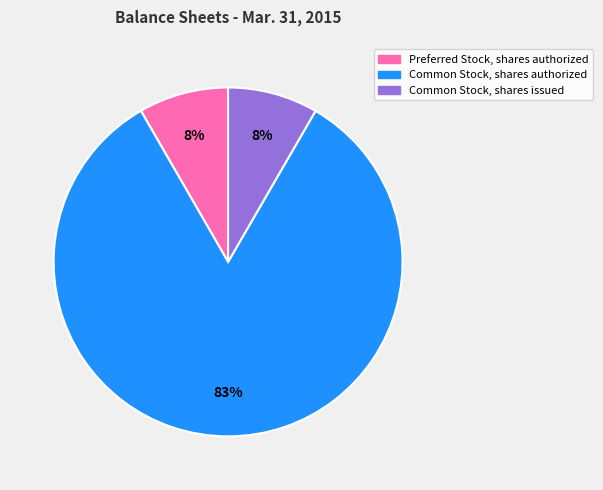

Combined, do Common Stock, shares authorized and Common Stock, shares issued account for over 50%?

Yes